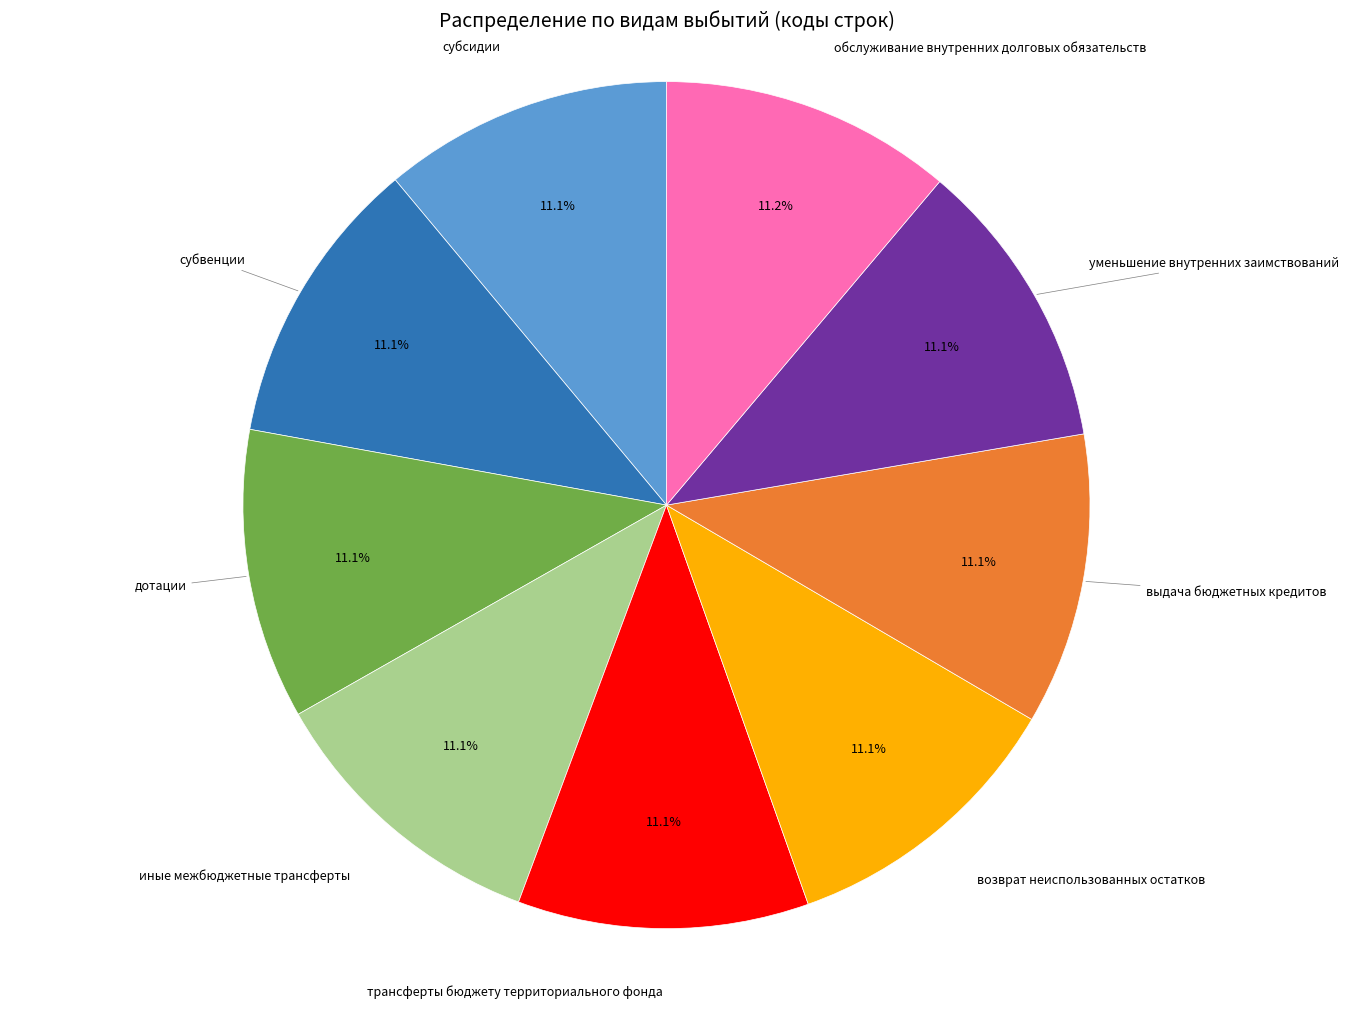

Is there any slice that represents more than half of the pie?

No